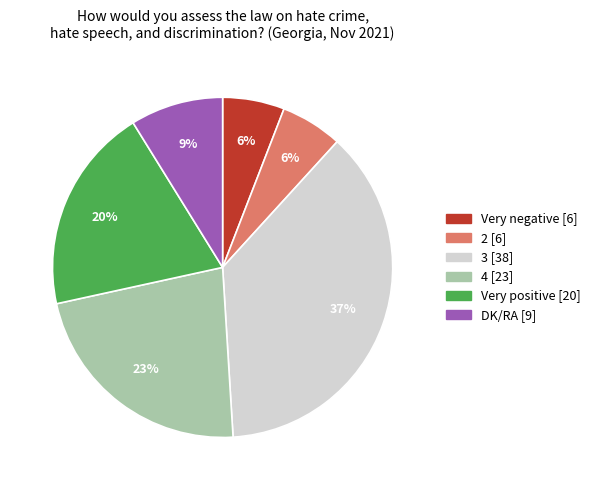

Is it true that Very negative is 18% of the pie?

False